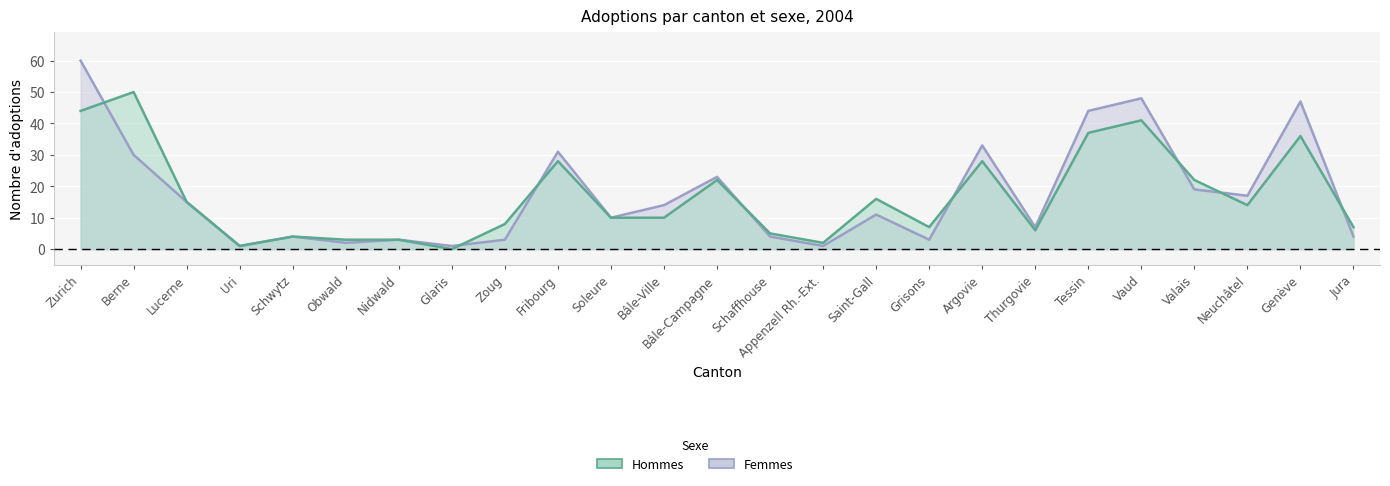

Which series ends up on top after the final intersection of Hommes and Femmes?

Hommes